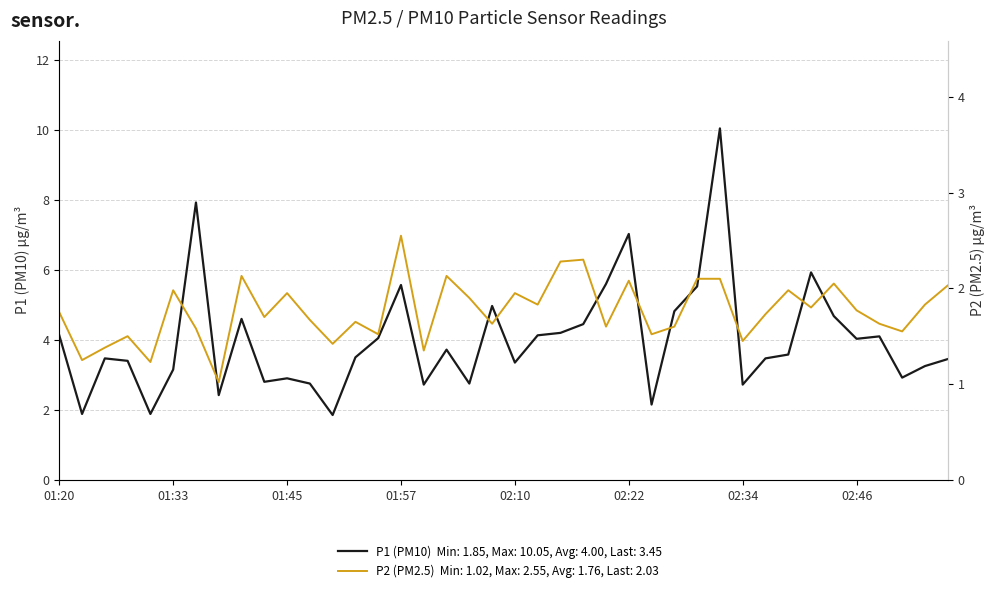

List the series in order of their overall mean, highest first.

P1, P2